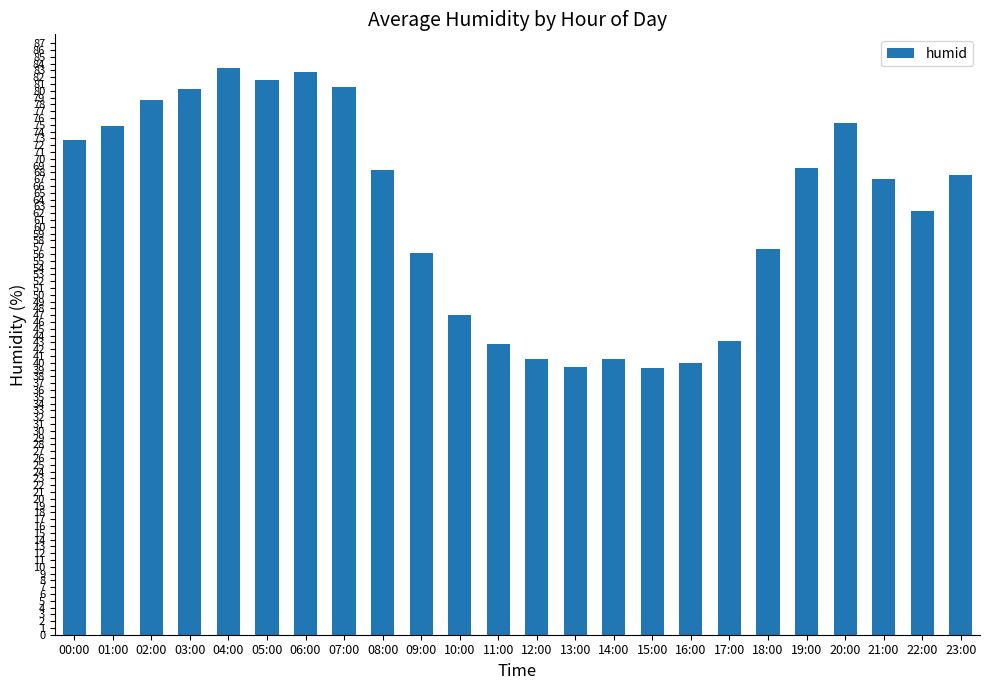

What position from the left is 06:00?

7